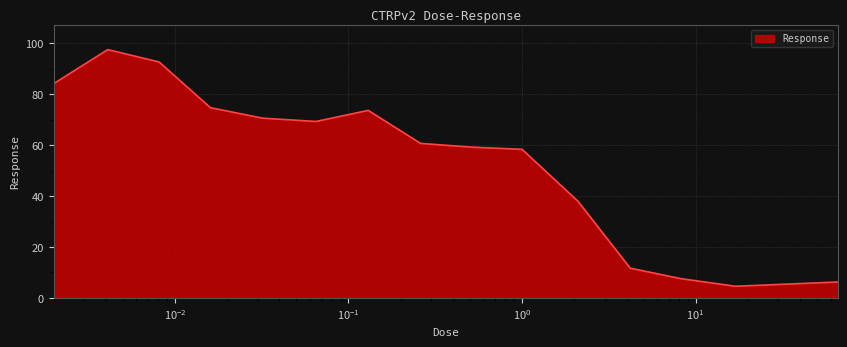

What is the sum of all values?

808.8